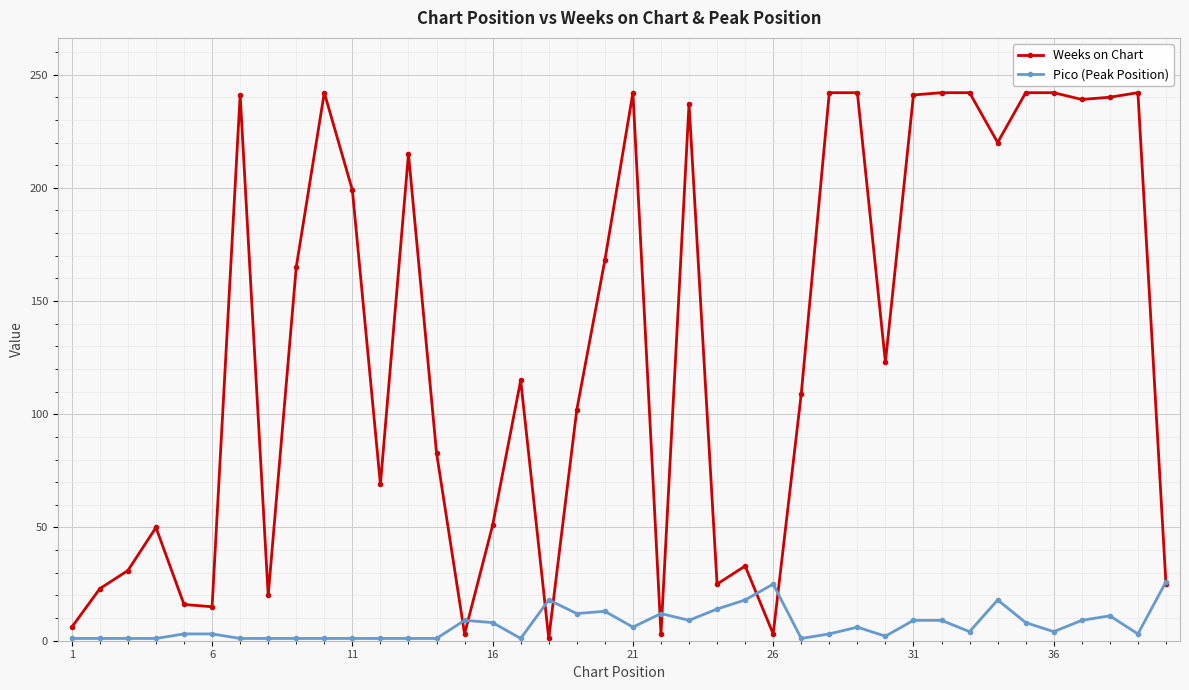

Which series has the widest spread of values?

Weeks on Chart